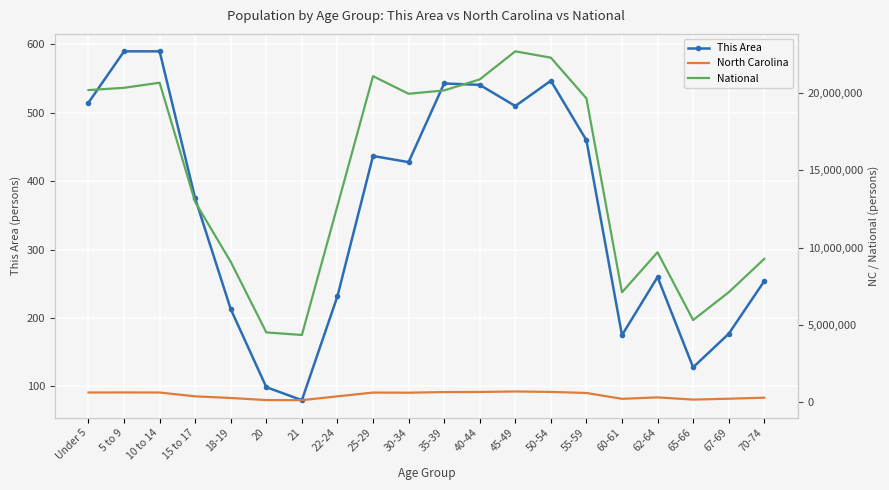

Reading right to left, what are all the values shown in this chart?

This Area: 254	177	128	260	175	460	547	510	541	543	428	437	232	80	99	213	375	590	590	515
North Carolina: 294543	230105	172919	315115	222924	600722	669893	698753	667308	659843	619557	627036	384328	136169	141076	277045	382546	631104	635945	632040
National: 9278166	7115361	5319902	9704197	7113727	19664805	22298125	22708591	20890964	20179642	19962099	21101849	12712576	4354294	4519129	9086089	12954254	20677194	20348657	20201362